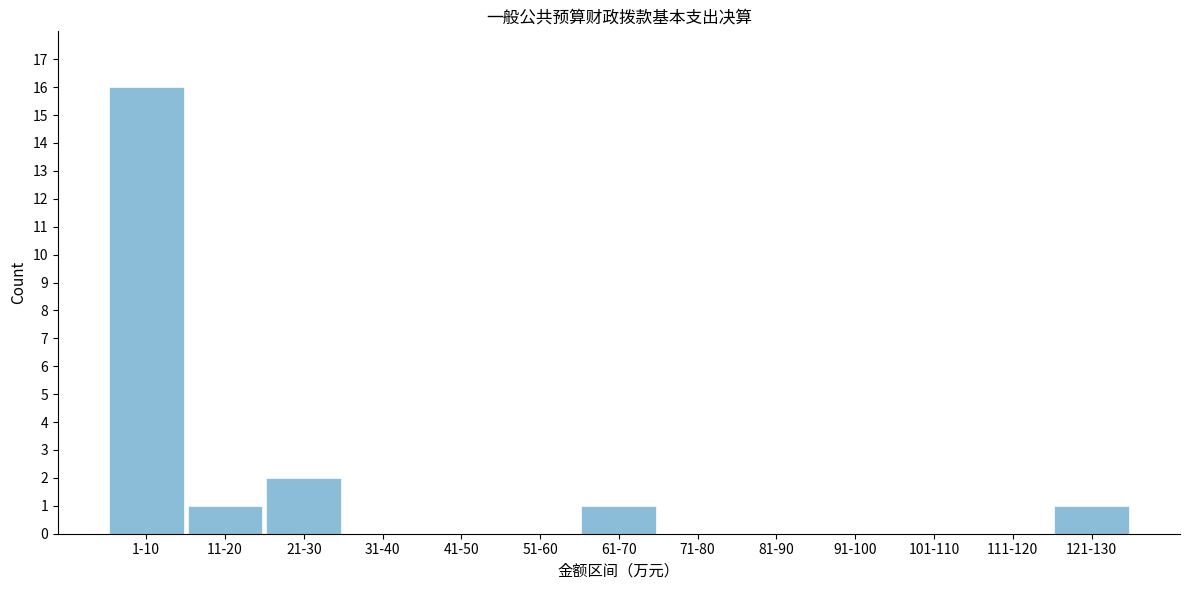

Reading right to left, transcribe all the data shown in this chart.

121-130=1	111-120=0	101-110=0	91-100=0	81-90=0	71-80=0	61-70=1	51-60=0	41-50=0	31-40=0	21-30=2	11-20=1	1-10=16